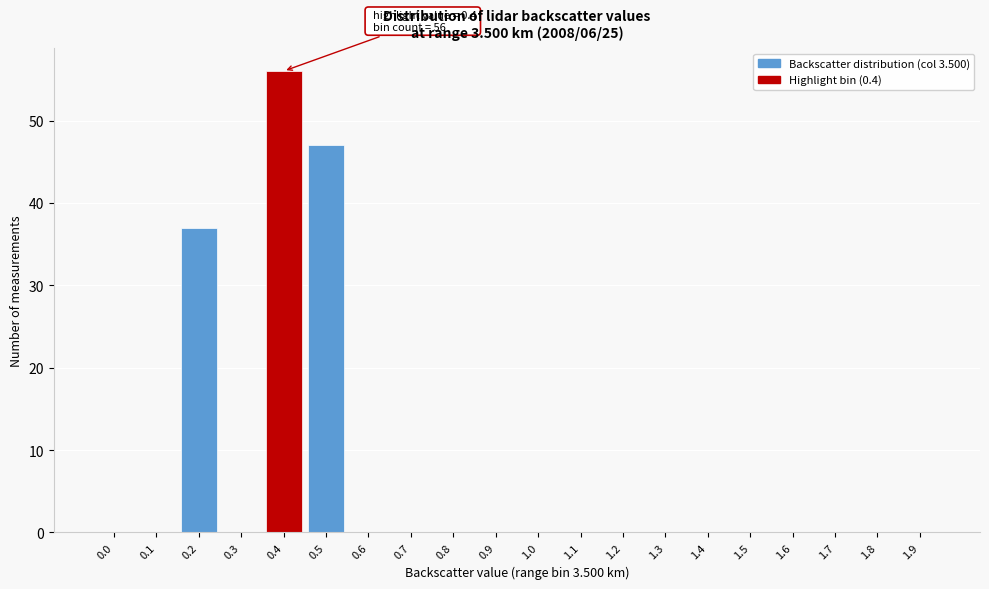

Reading right to left, extract all data points from this chart.

1.9=0	1.8=0	1.7=0	1.6=0	1.5=0	1.4=0	1.3=0	1.2=0	1.1=0	1.0=0	0.9=0	0.8=0	0.7=0	0.6=0	0.5=47	0.4=56	0.3=0	0.2=37	0.1=0	0.0=0